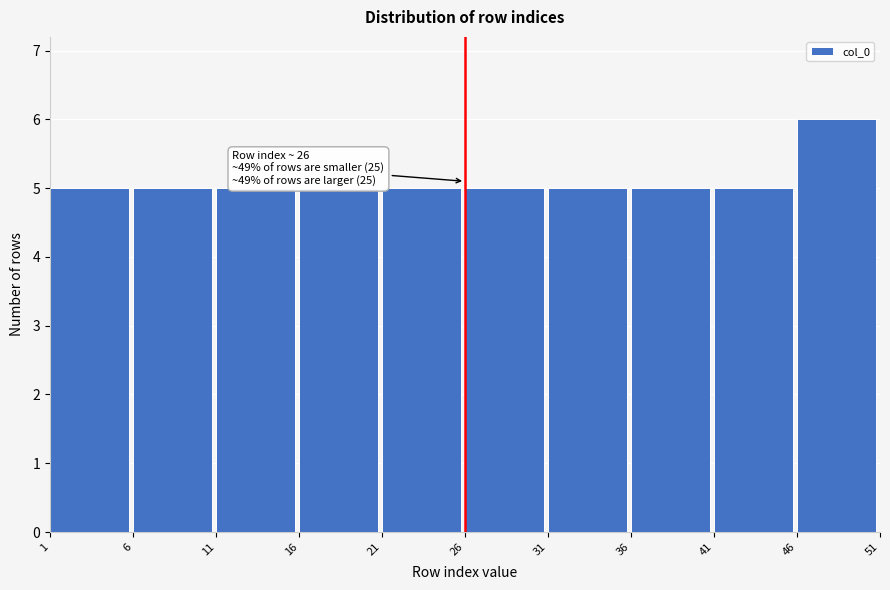

Which range on the x-axis has the tallest bar?

46 to 51